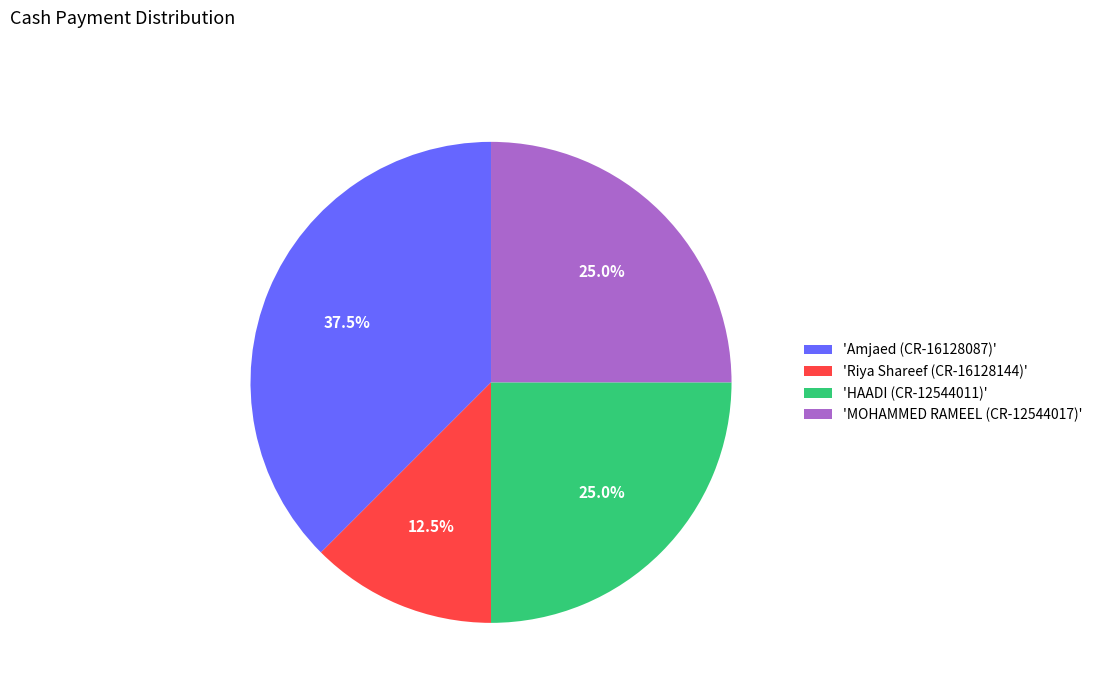

Which slice is the largest?

'Amjaed (CR-16128087)'